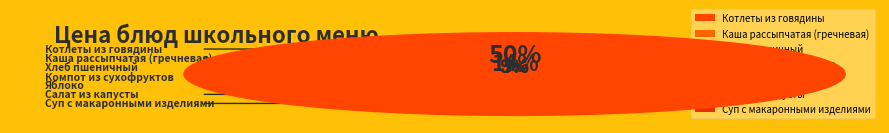

Which slice is the smallest?

Суп с макаронными изделиями